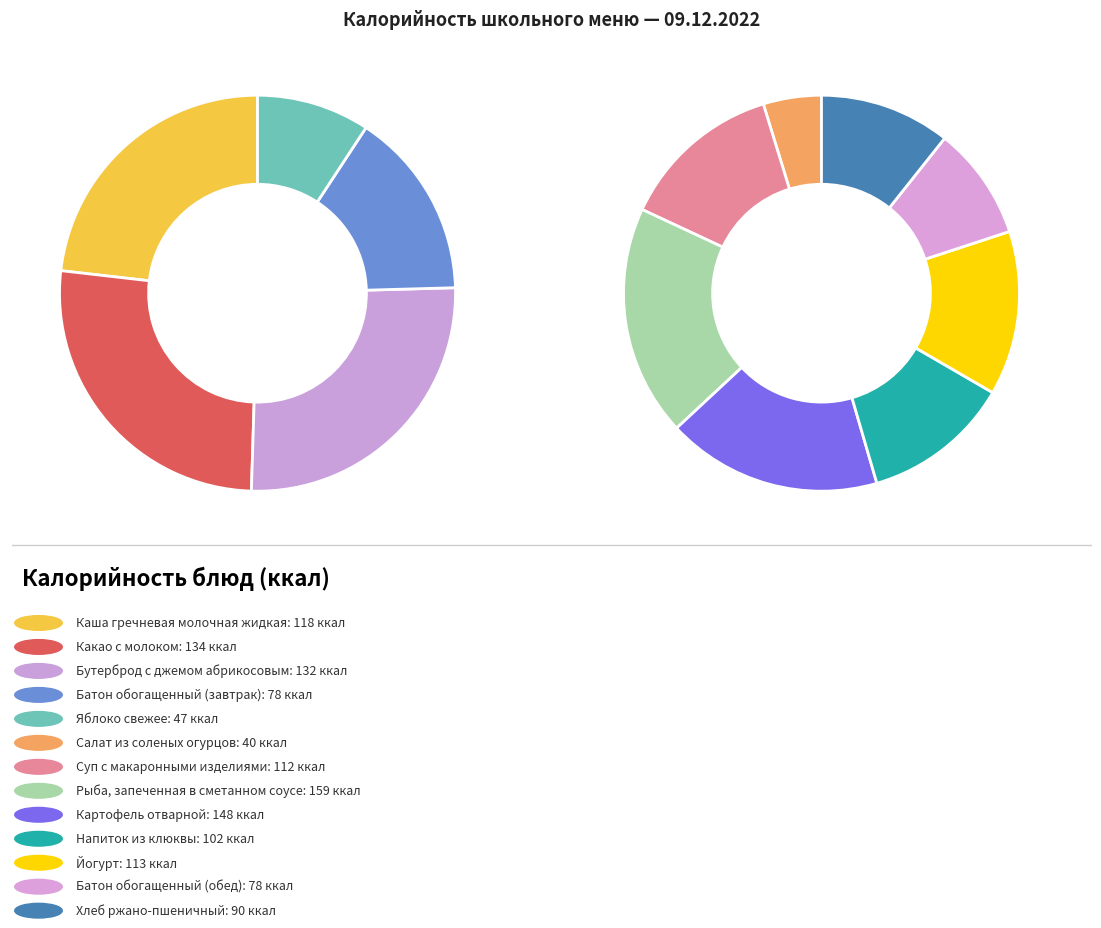

What percentage do Каша гречневая молочная жидкая and Батон обогащенный (обед) together represent?

14.5%